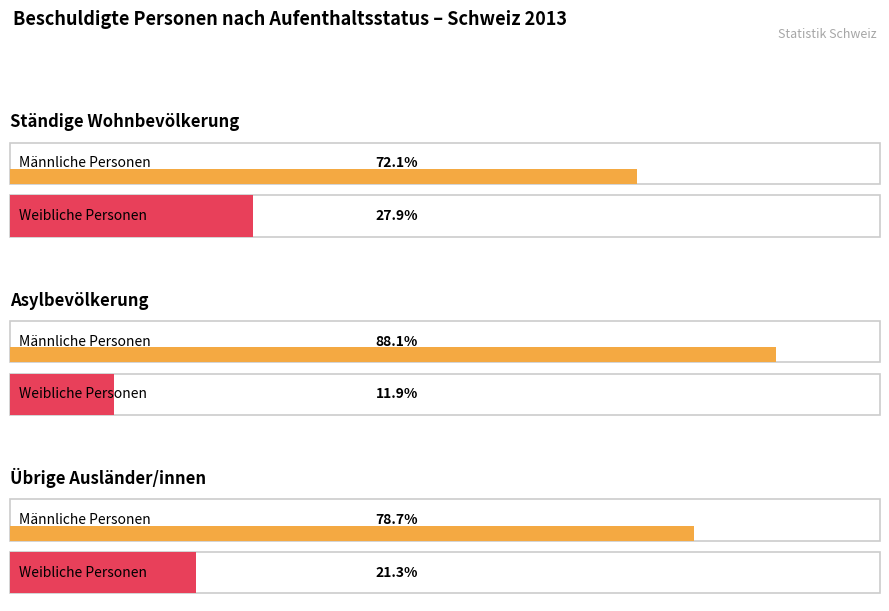

At which category is the sum across all series the highest?

Übrige Ausländer/innen